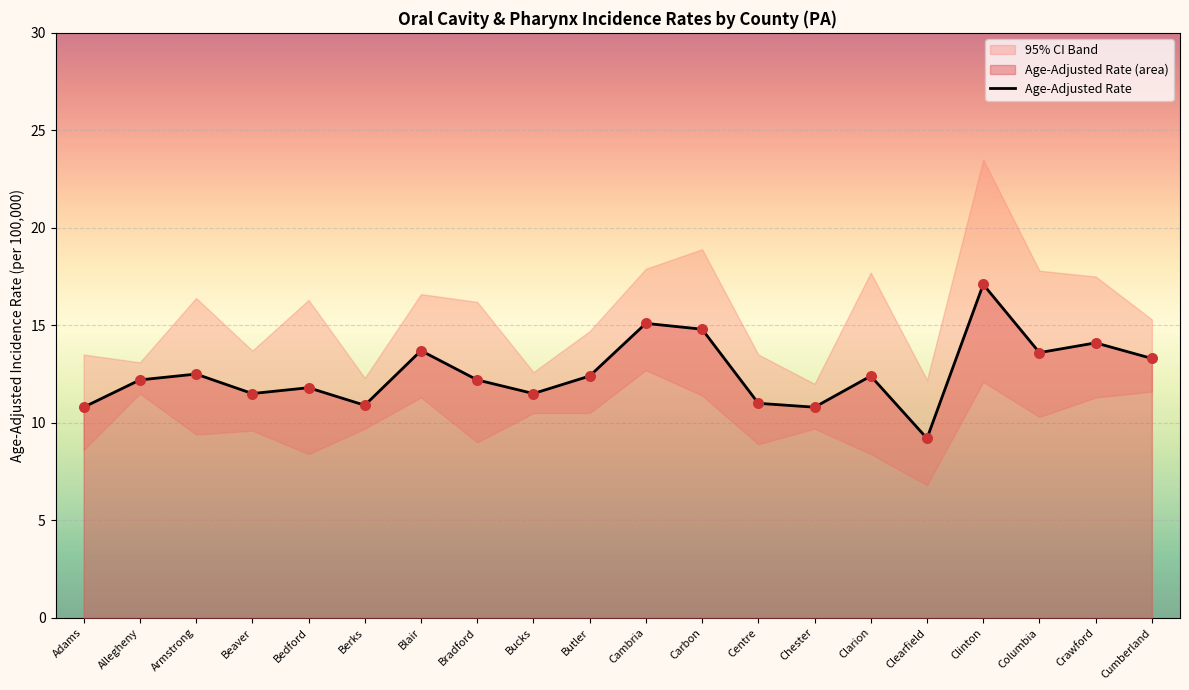

What is the ratio of the value at Bucks to the value at Columbia?

0.8